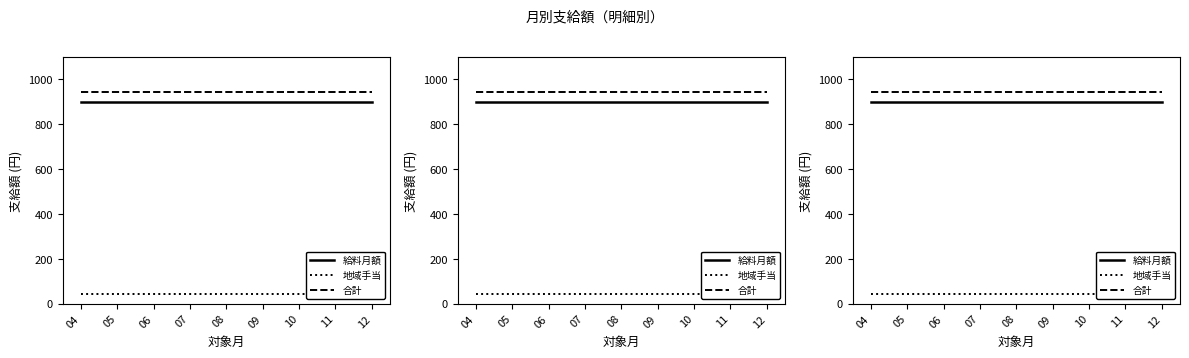

Reading right to left, list all the values displayed in this chart.

給料月額: 900	900	900	900	900	900	900	900	900
地域手当: 45	45	45	45	45	45	45	45	45
合計: 945	945	945	945	945	945	945	945	945